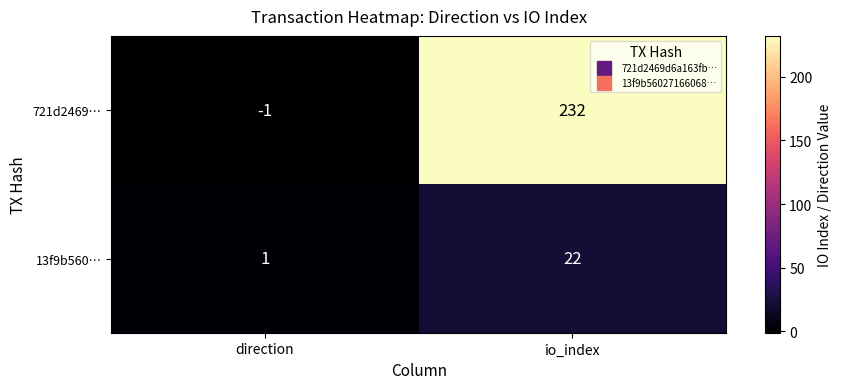

List the labels in order of 13f9b560… value, largest first.

io_index, direction